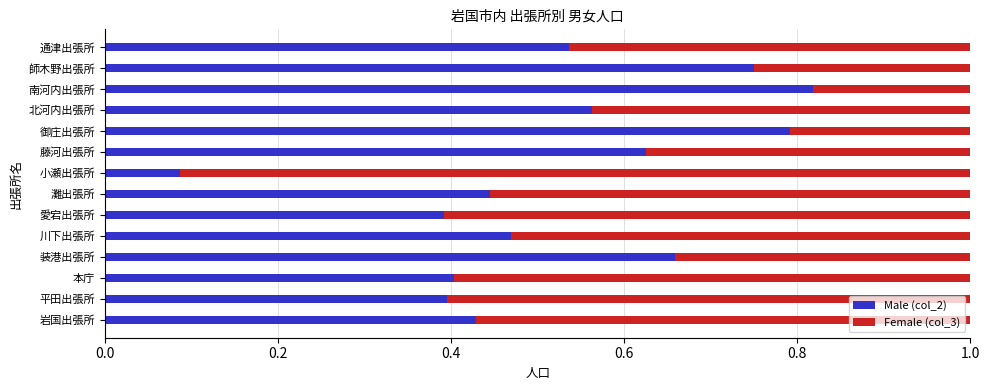

What is the total value across all series at 装港出張所?

1.0